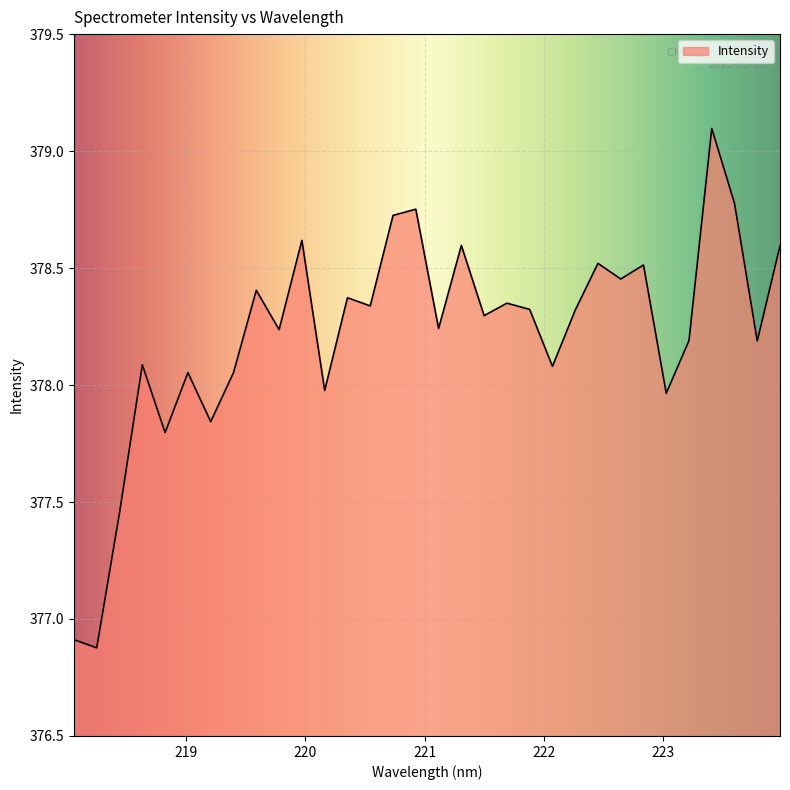

What is the greatest value displayed?

379.1